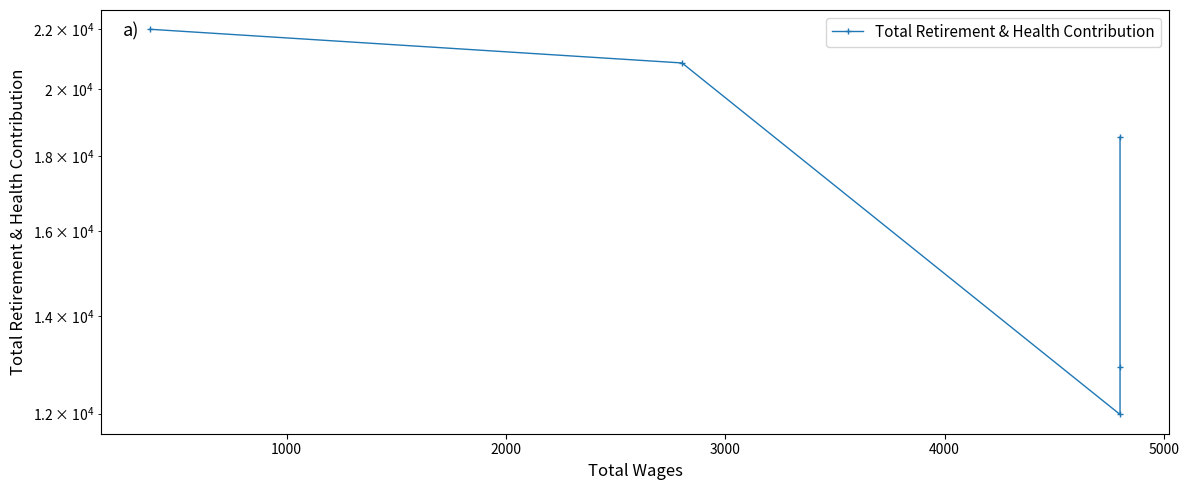

What is the maximum value shown in the chart?

21989